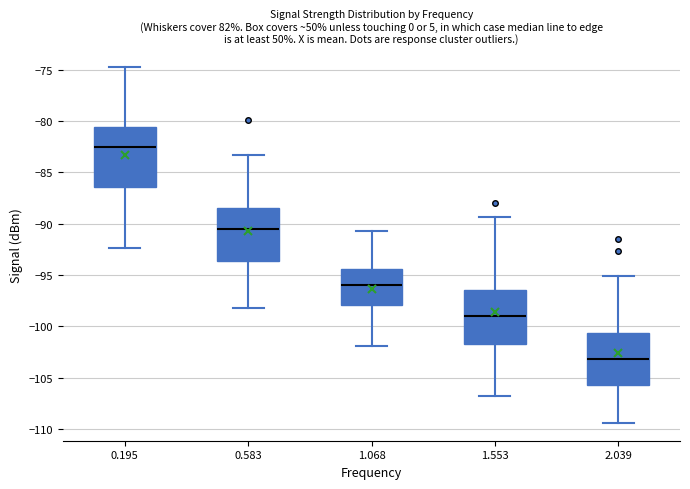

Where does the median line of the box at x = 0.195 sit on the y-axis? The values are not printed on the chart, so give them approximately, as read against the axis.

-82.5